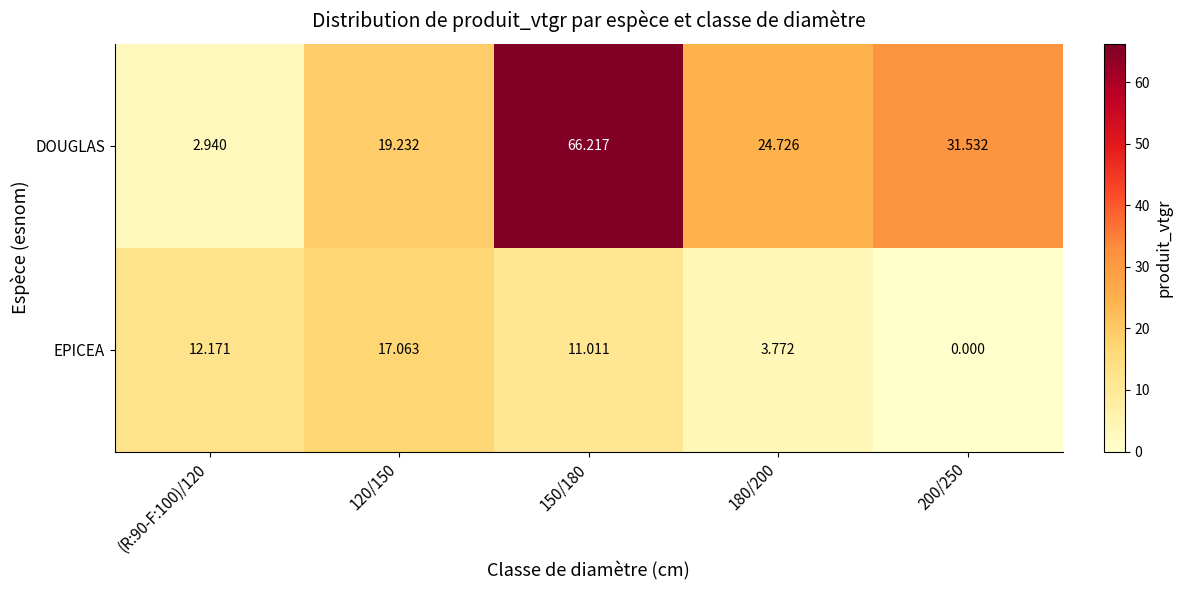

At 150/180, list the series in order from smallest to largest.

EPICEA, DOUGLAS